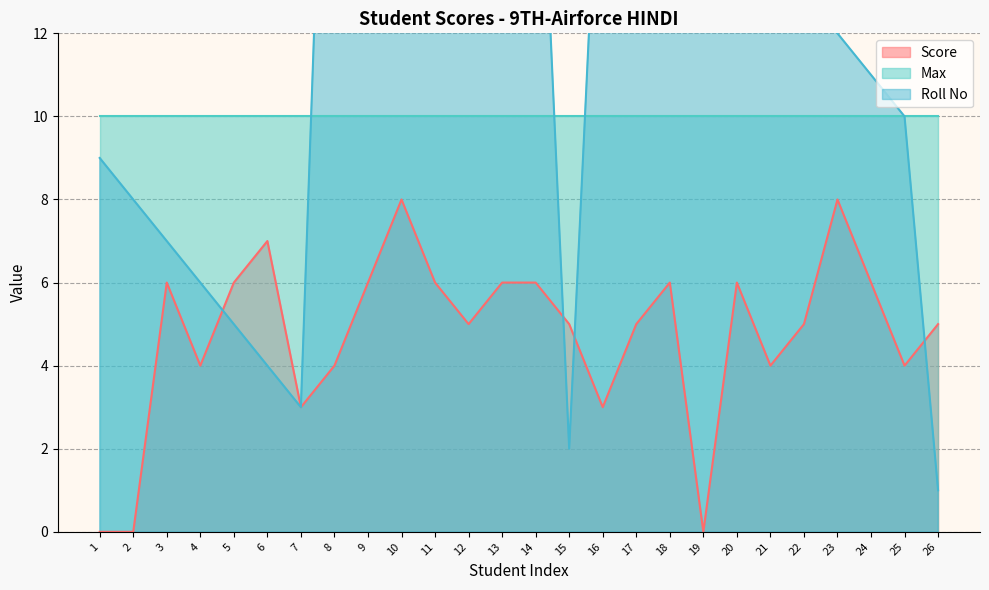

What is the highest value of the Roll No series?

26